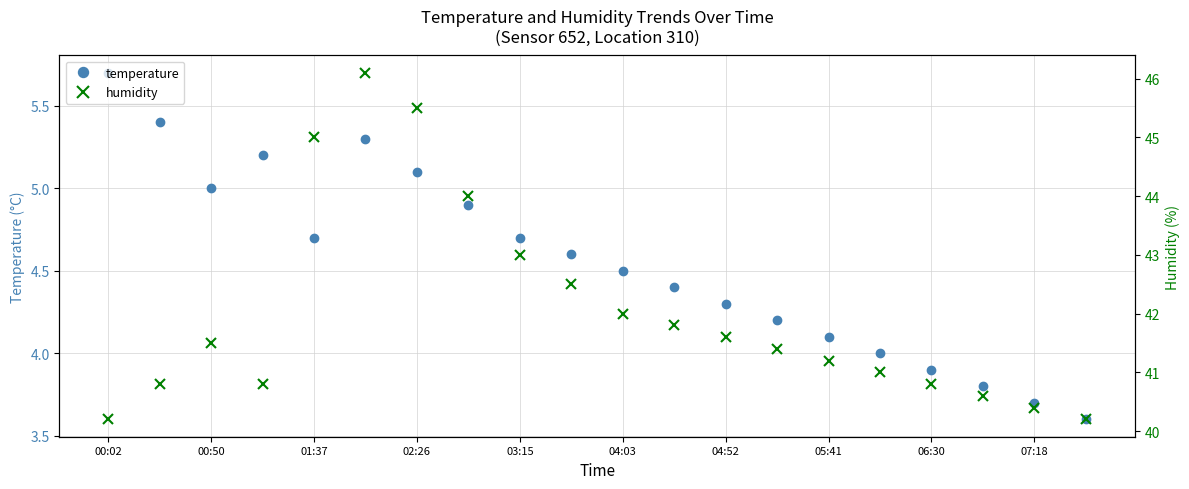

How many lines are shown in the chart?

2